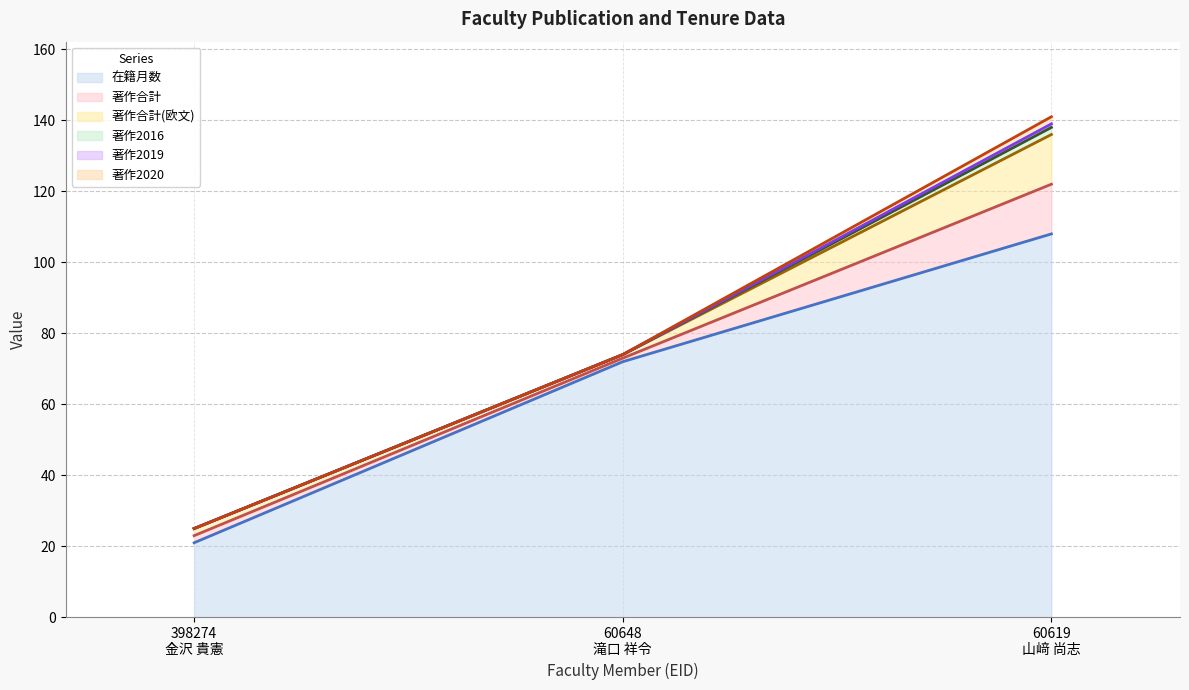

At which label is 著作2020 (line) closest to 83?

60648
滝口 祥令